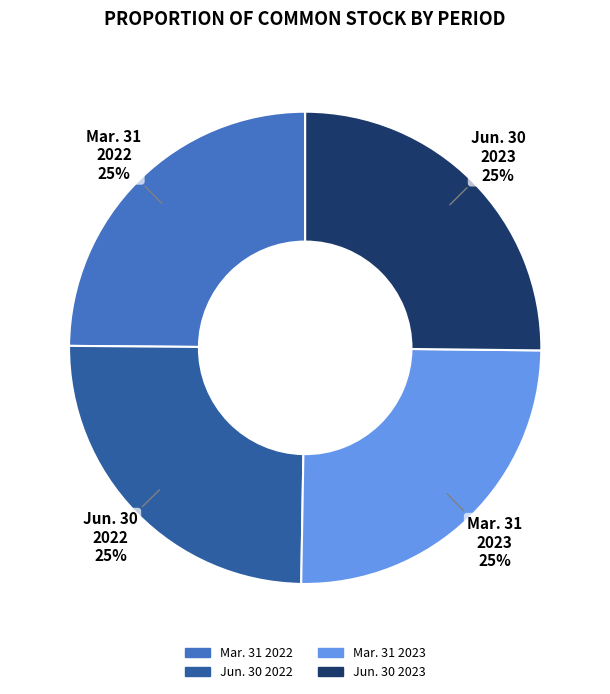

Does any single category account for the majority?

No